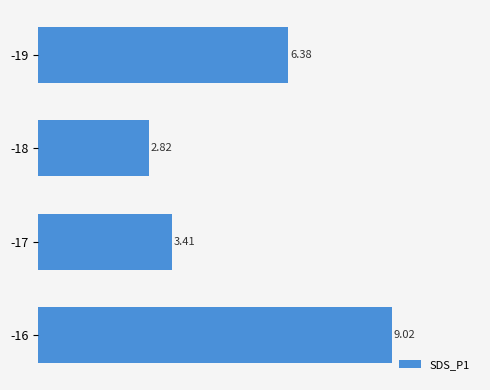

Which has a higher value, -18 or -16?

-16